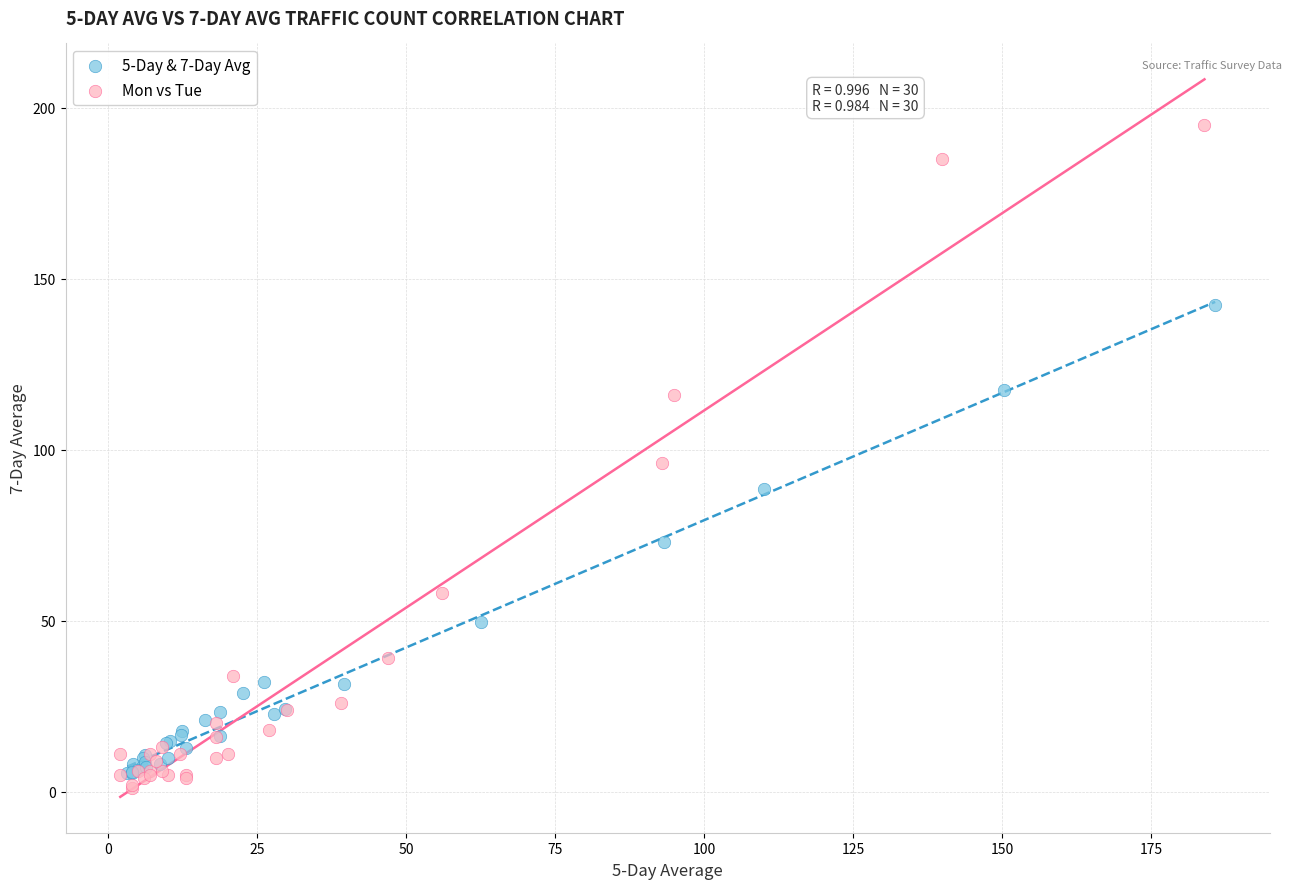

Which series contains the lowest Y value?

Mon vs Tue